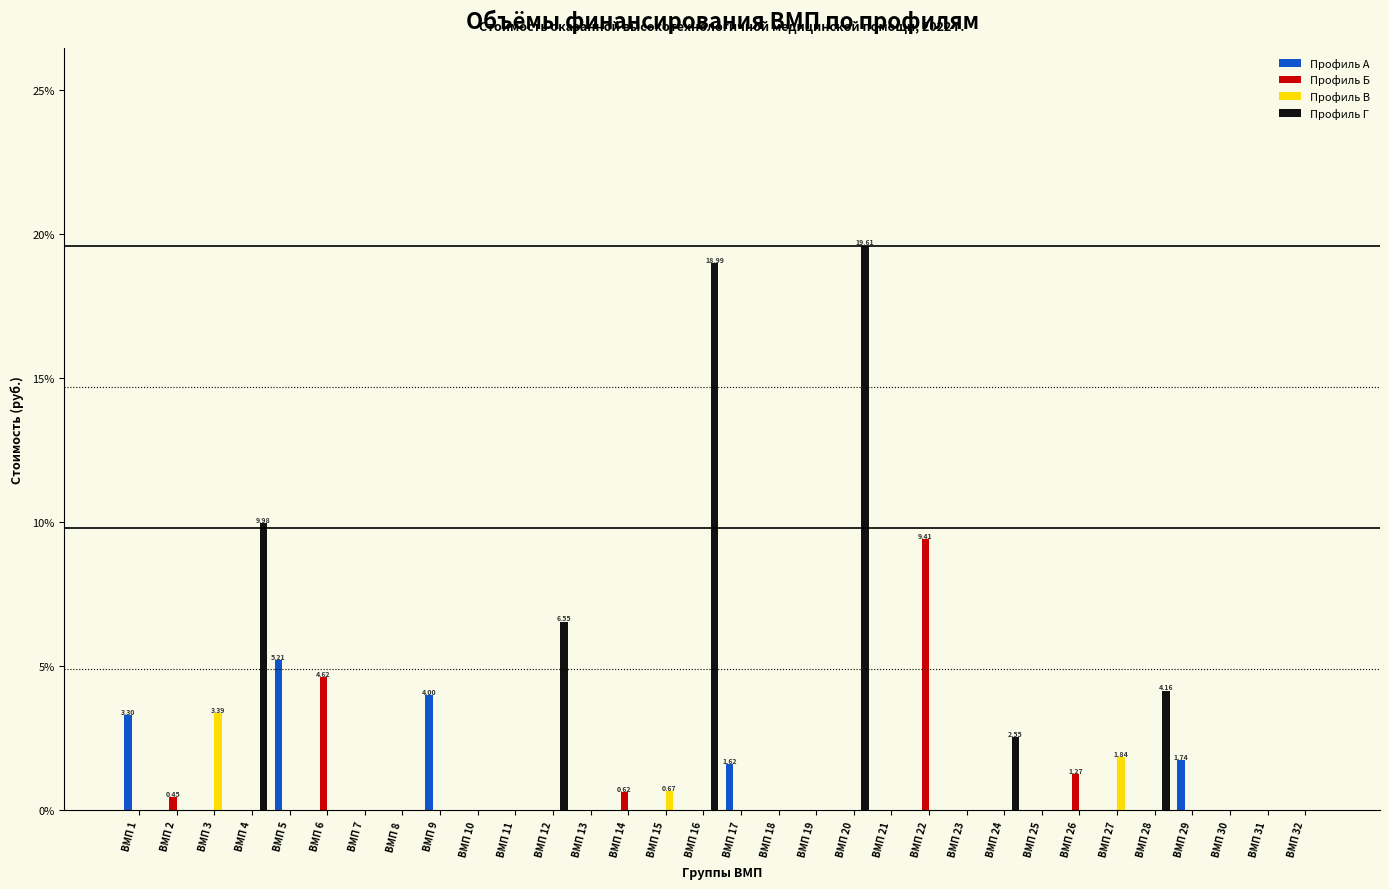

Between ВМП 1 and ВМП 21, which series saw the biggest shift?

Профиль А